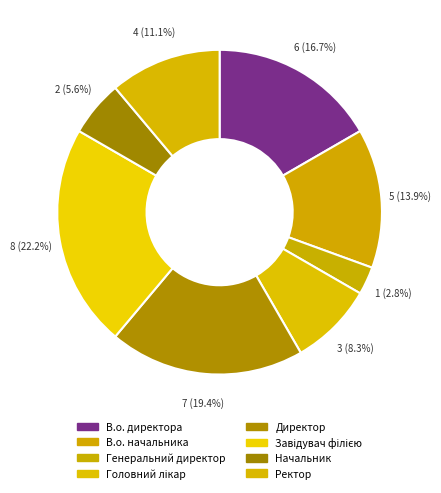

What is the smallest slice in the pie chart?

Генеральний директор